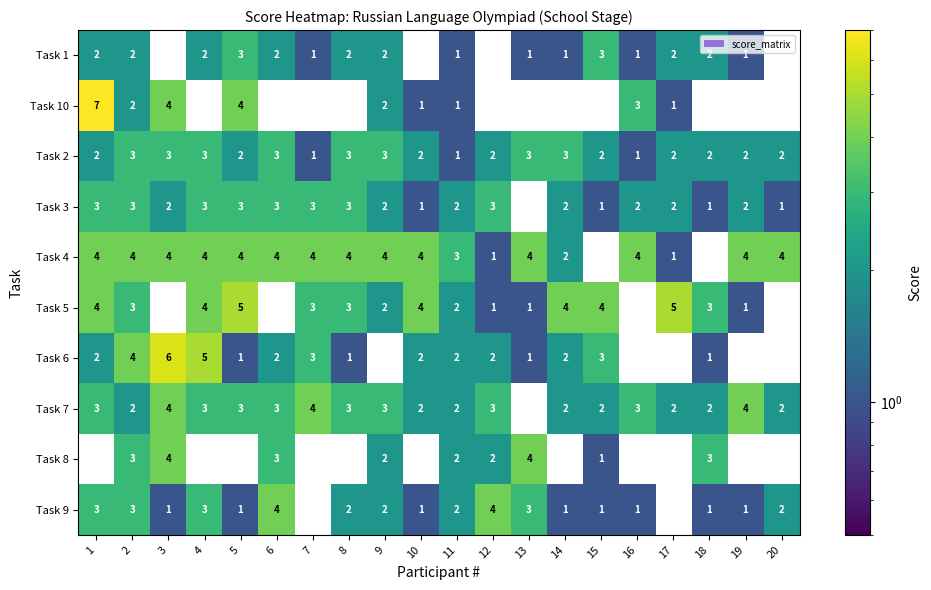

What is the maximum value shown in the chart?

7